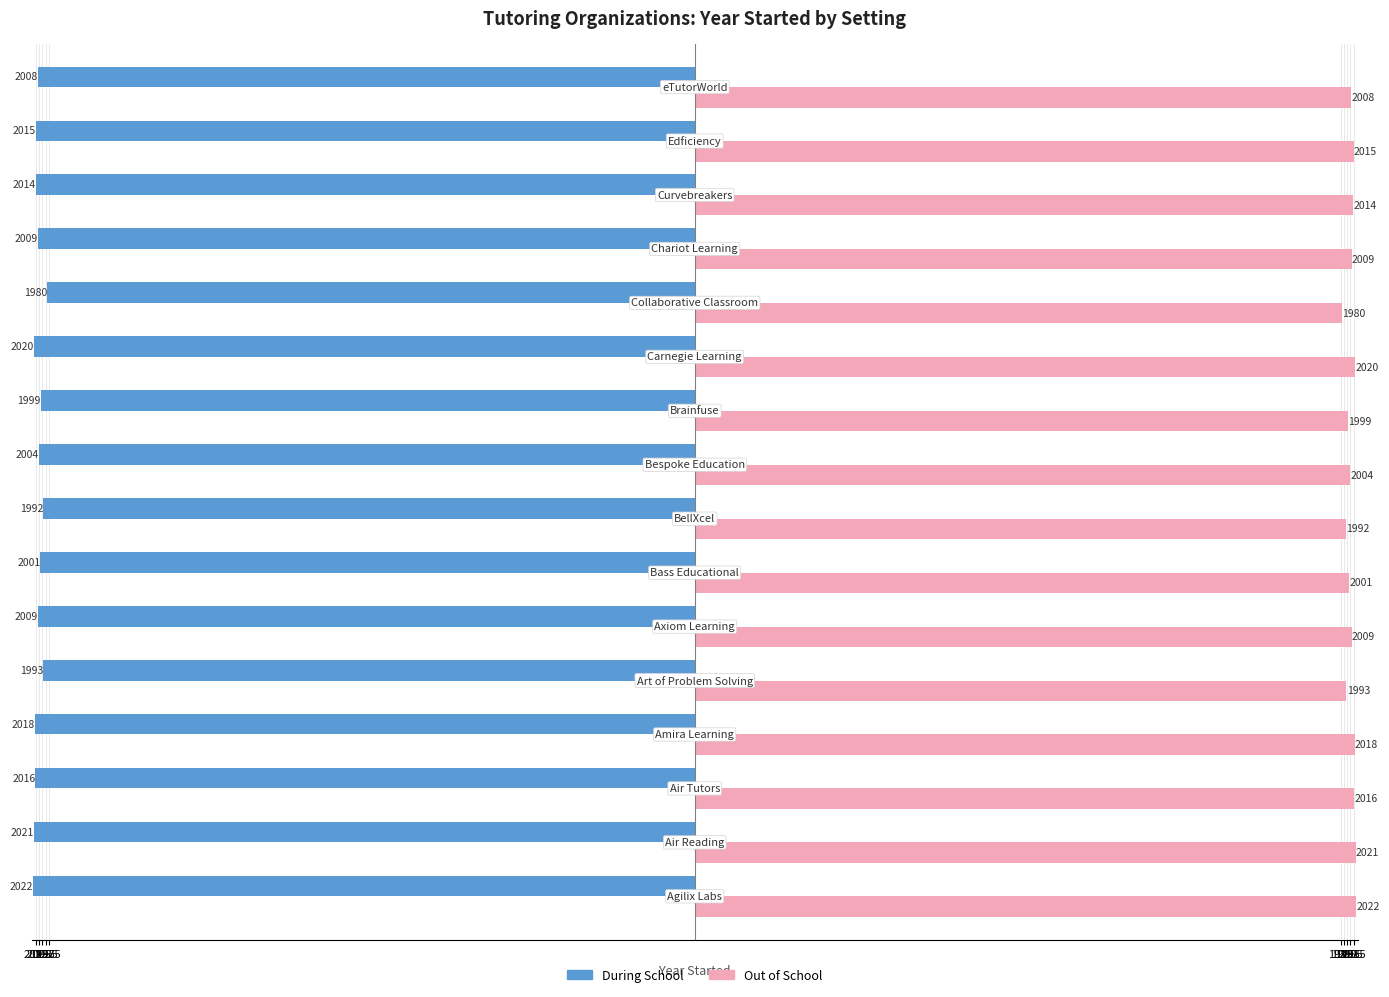

What are all the series names shown in the legend?

During School, Out of School